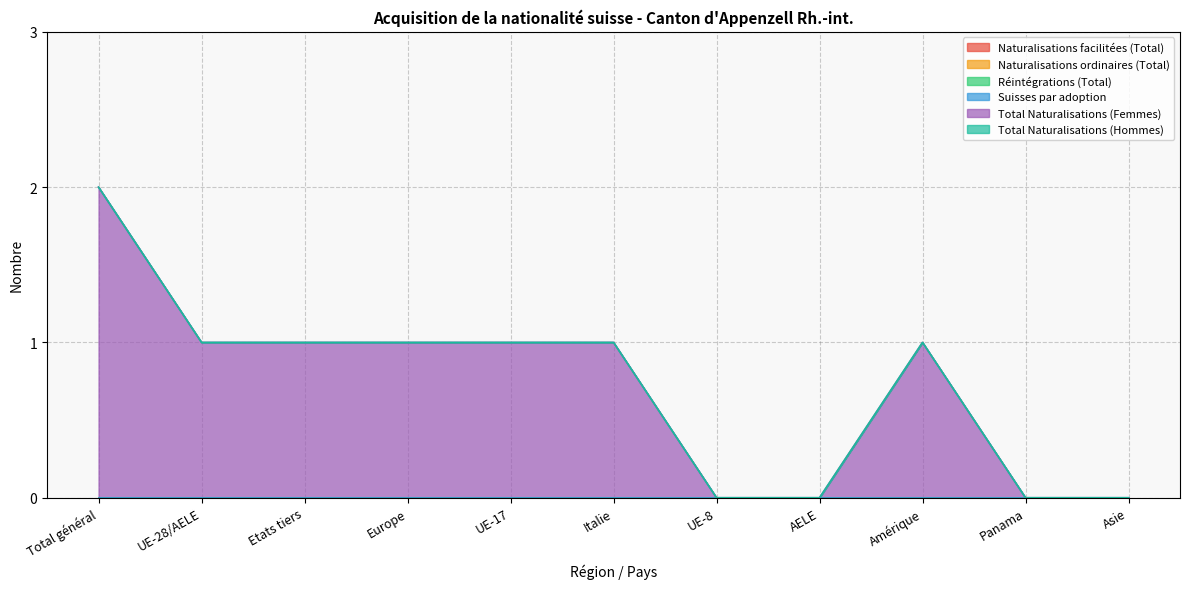

Which category has the highest value across all series?

Total général